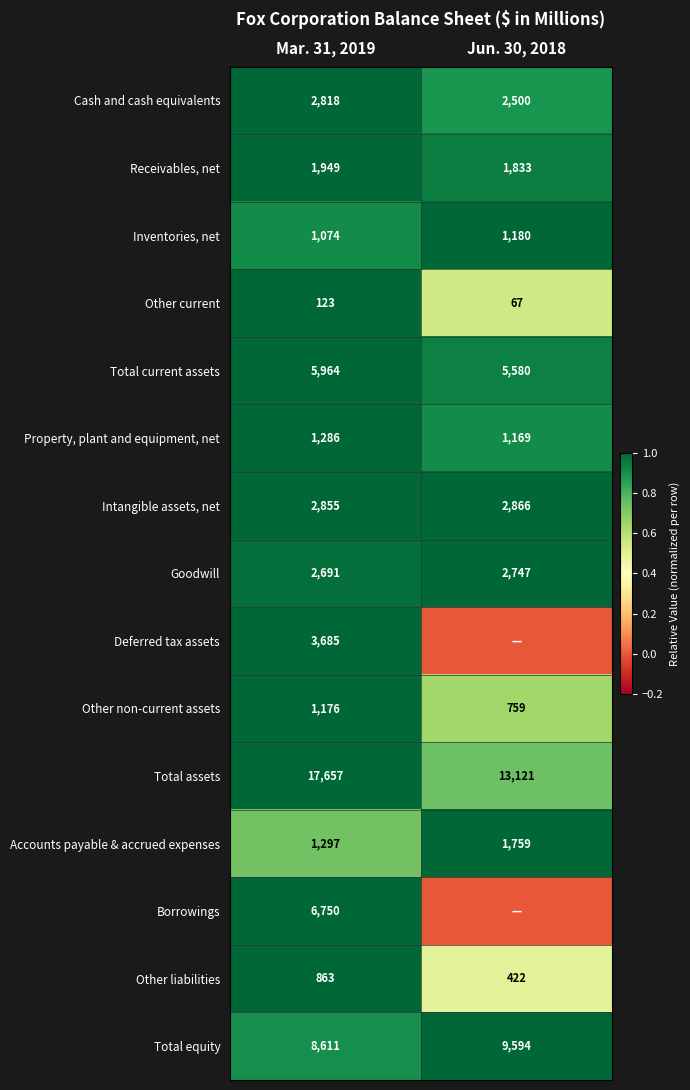

What is the spread (max minus min) of values at Mar. 31, 2019?

17534